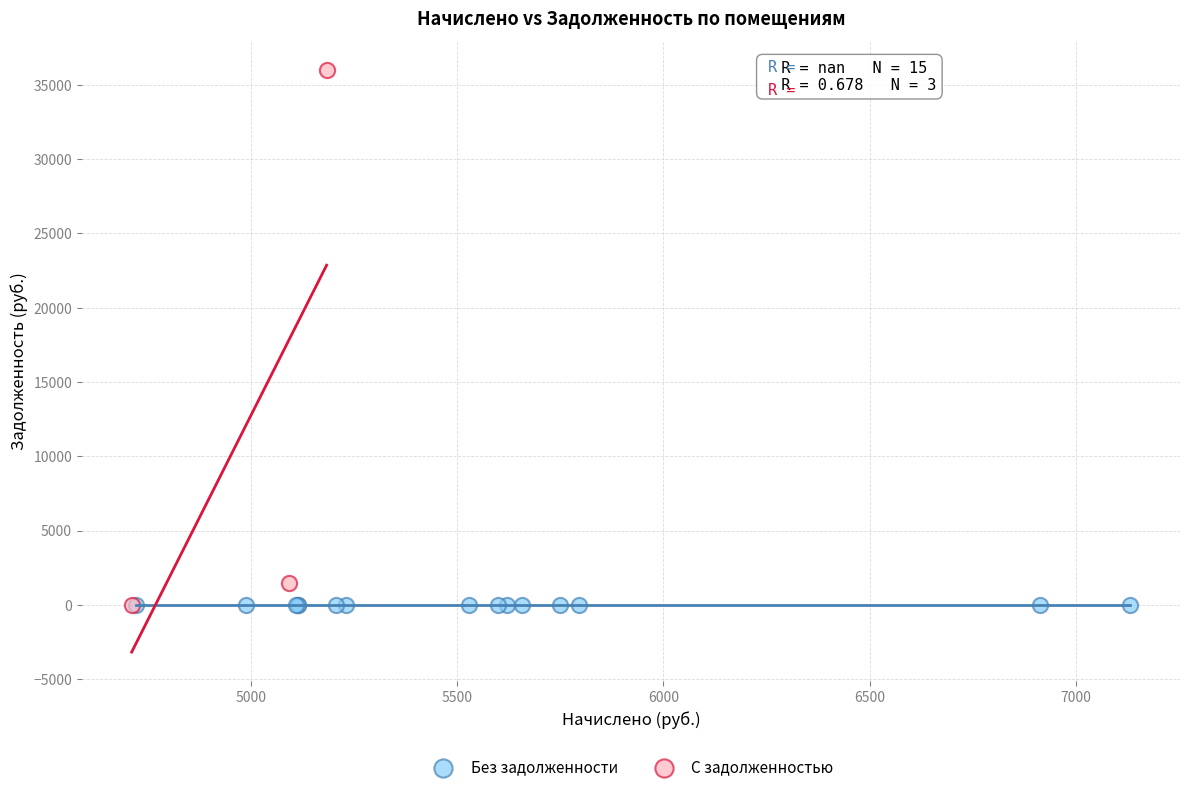

Which series contains the highest Y value?

С задолженностью